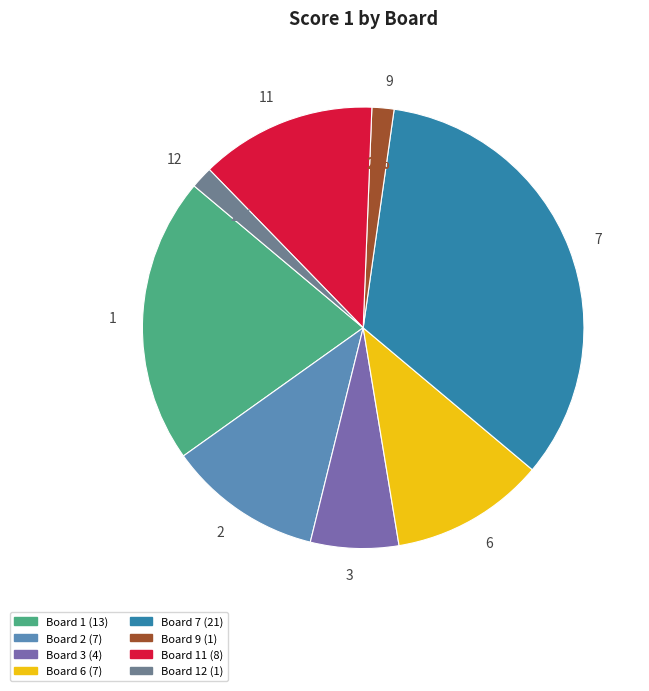

The 9 slice represents 2% of the pie. True or false?

True